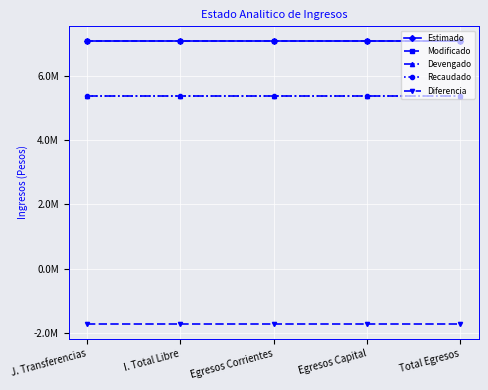

Reading left to right, list all the values displayed in this chart.

Estimado: J. Transferencias=7100000.0	I. Total Libre=7100000.0	Egresos Corrientes=7100000.0	Egresos Capital=7100000.0	Total Egresos=7100000.0
Modificado: J. Transferencias=7100000.0	I. Total Libre=7100000.0	Egresos Corrientes=7100000.0	Egresos Capital=7100000.0	Total Egresos=7100000.0
Devengado: J. Transferencias=5362037.4	I. Total Libre=5362037.4	Egresos Corrientes=5362037.4	Egresos Capital=5362037.4	Total Egresos=5362037.4
Recaudado: J. Transferencias=5362037.4	I. Total Libre=5362037.4	Egresos Corrientes=5362037.4	Egresos Capital=5362037.4	Total Egresos=5362037.4
Diferencia: J. Transferencias=-1737962.6	I. Total Libre=-1737962.6	Egresos Corrientes=-1737962.6	Egresos Capital=-1737962.6	Total Egresos=-1737962.6